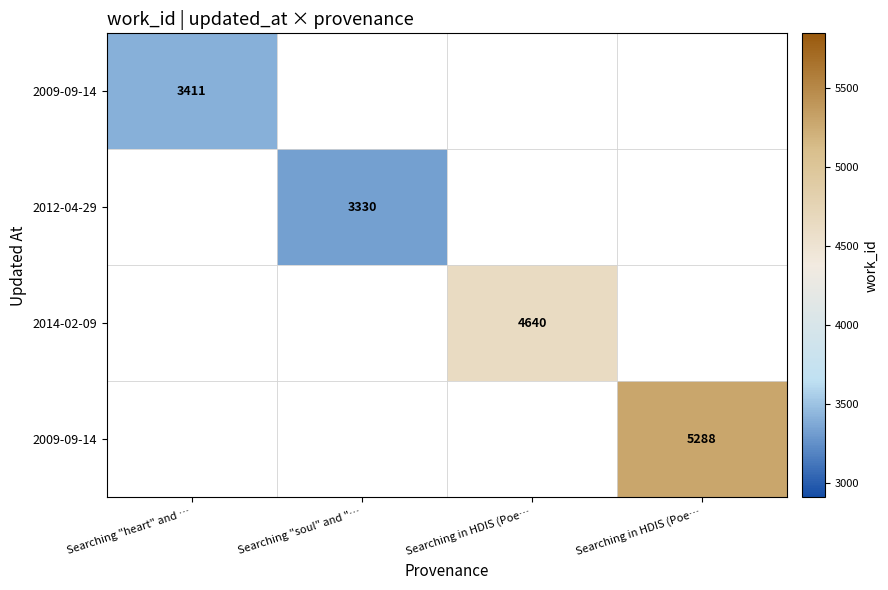

Count the number of categories in the chart.

4